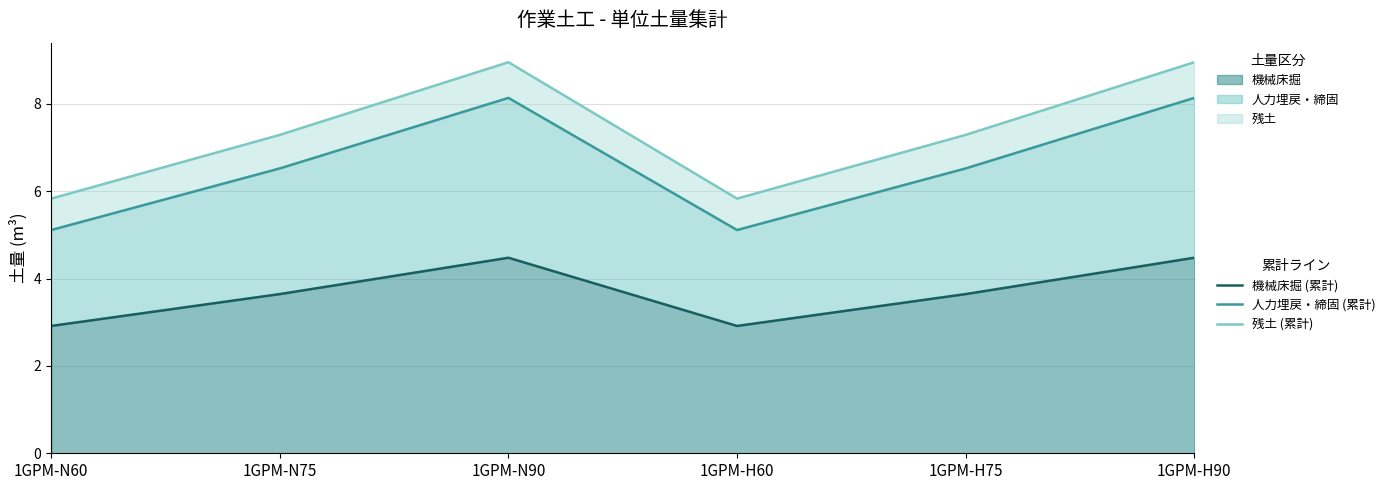

What is the difference between the 機械床掘 (累計) values at 1GPM-H75 and 1GPM-N60?

0.7